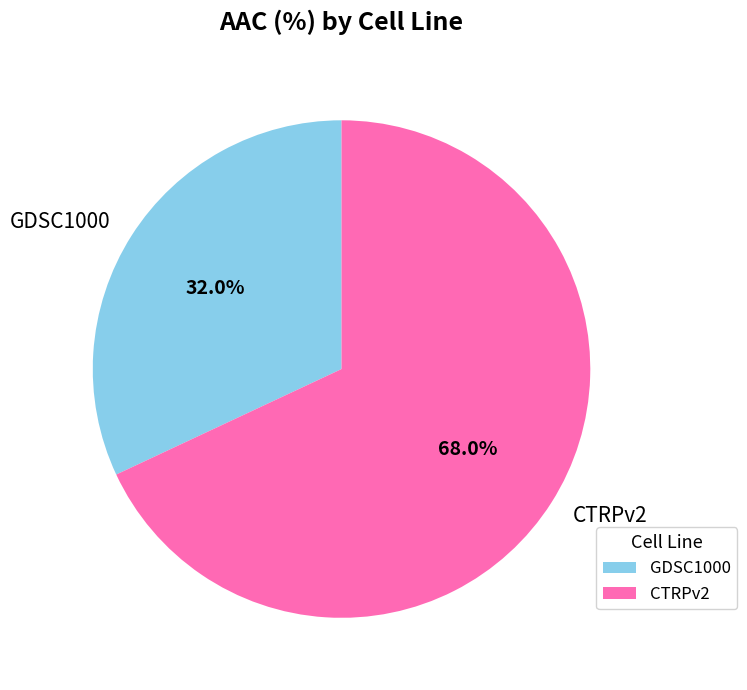

Count the number of slices in the pie.

2